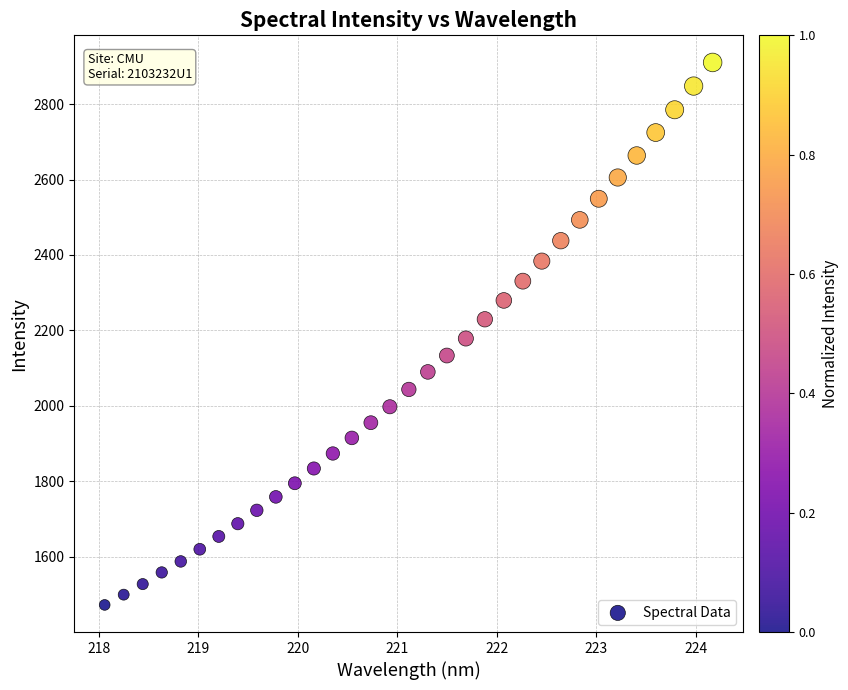

What is the range of Y values (max minus min)?

1437.6